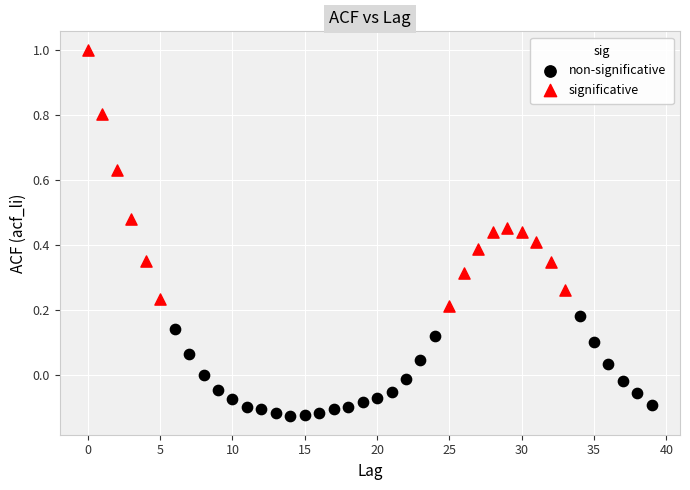

Which series contains the lowest Y value?

non-significative